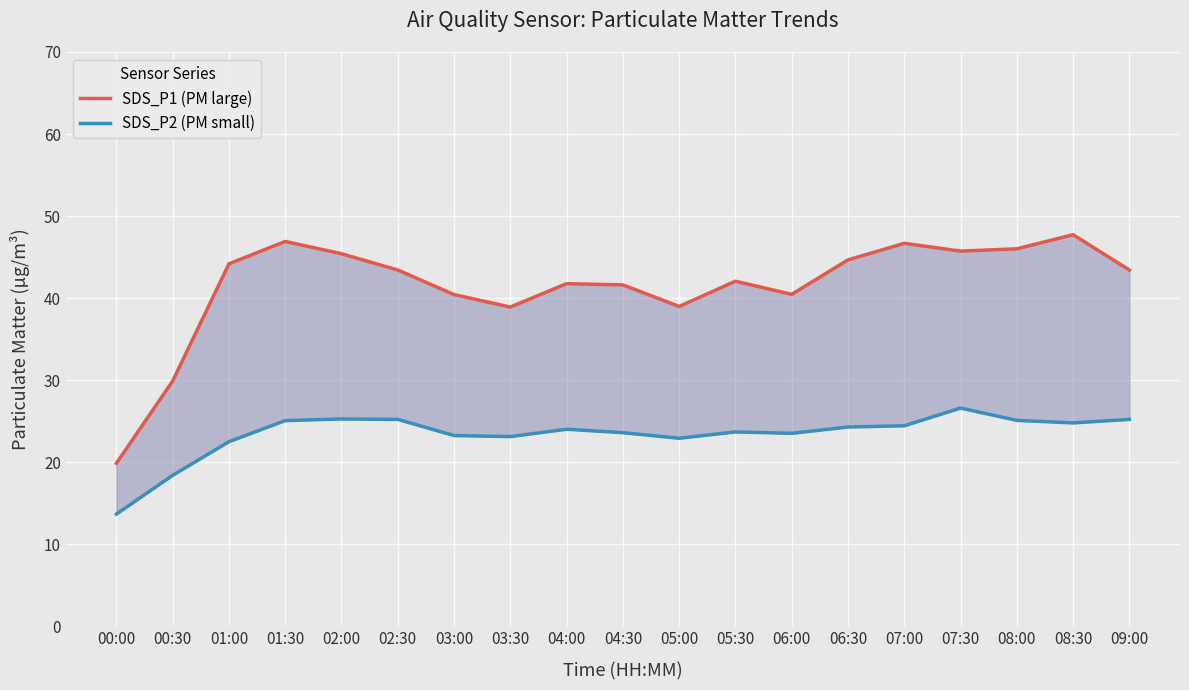

Is this an area chart (filled region under the line)?

No